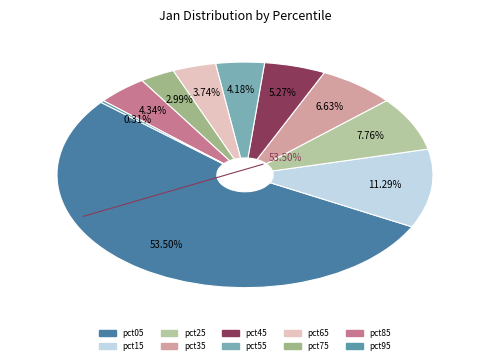

Is the sum of pct55 and pct85 greater than half?

No